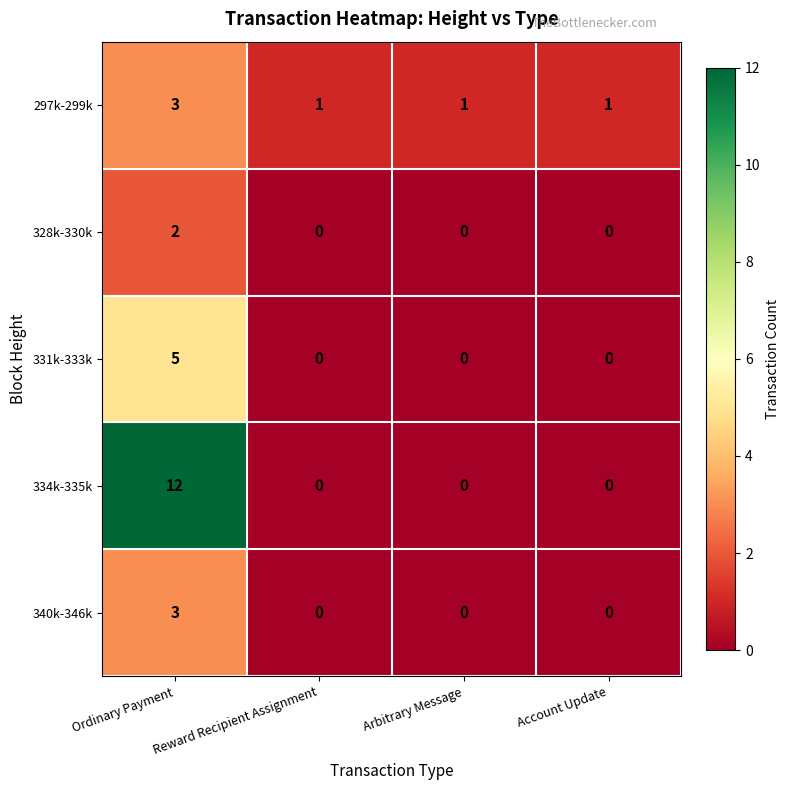

What is the total value across all series at Ordinary Payment?

25